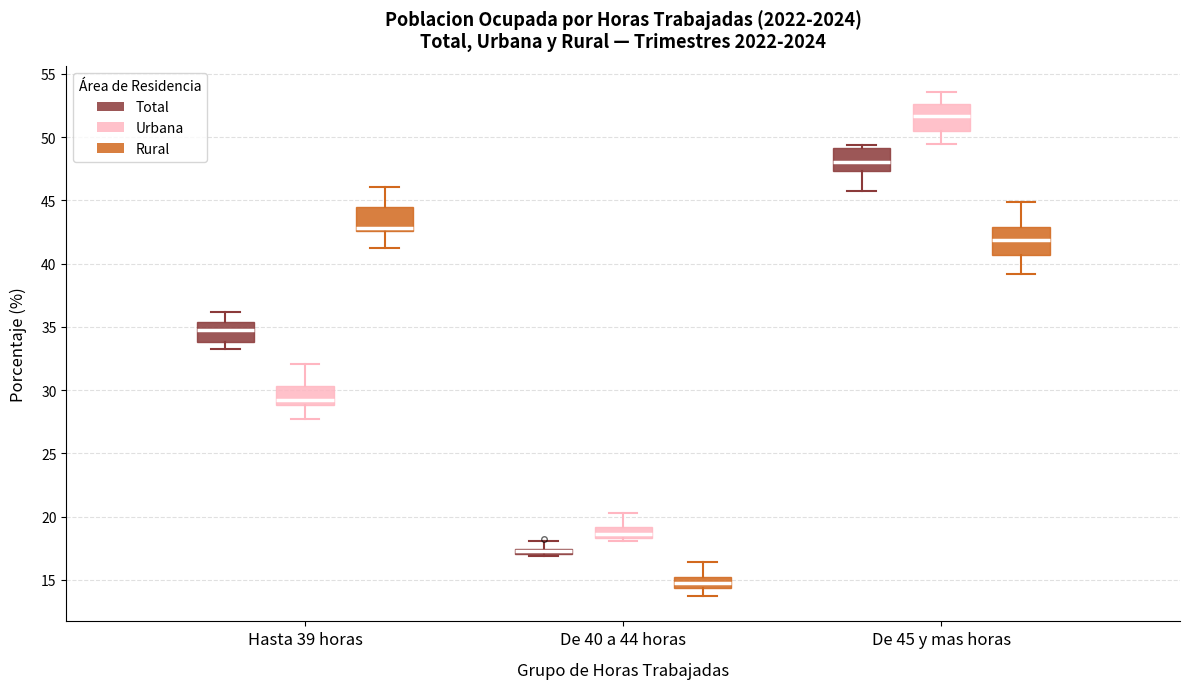

Which box's median line is the lowest?

De 40 a 44 horas (Rural)